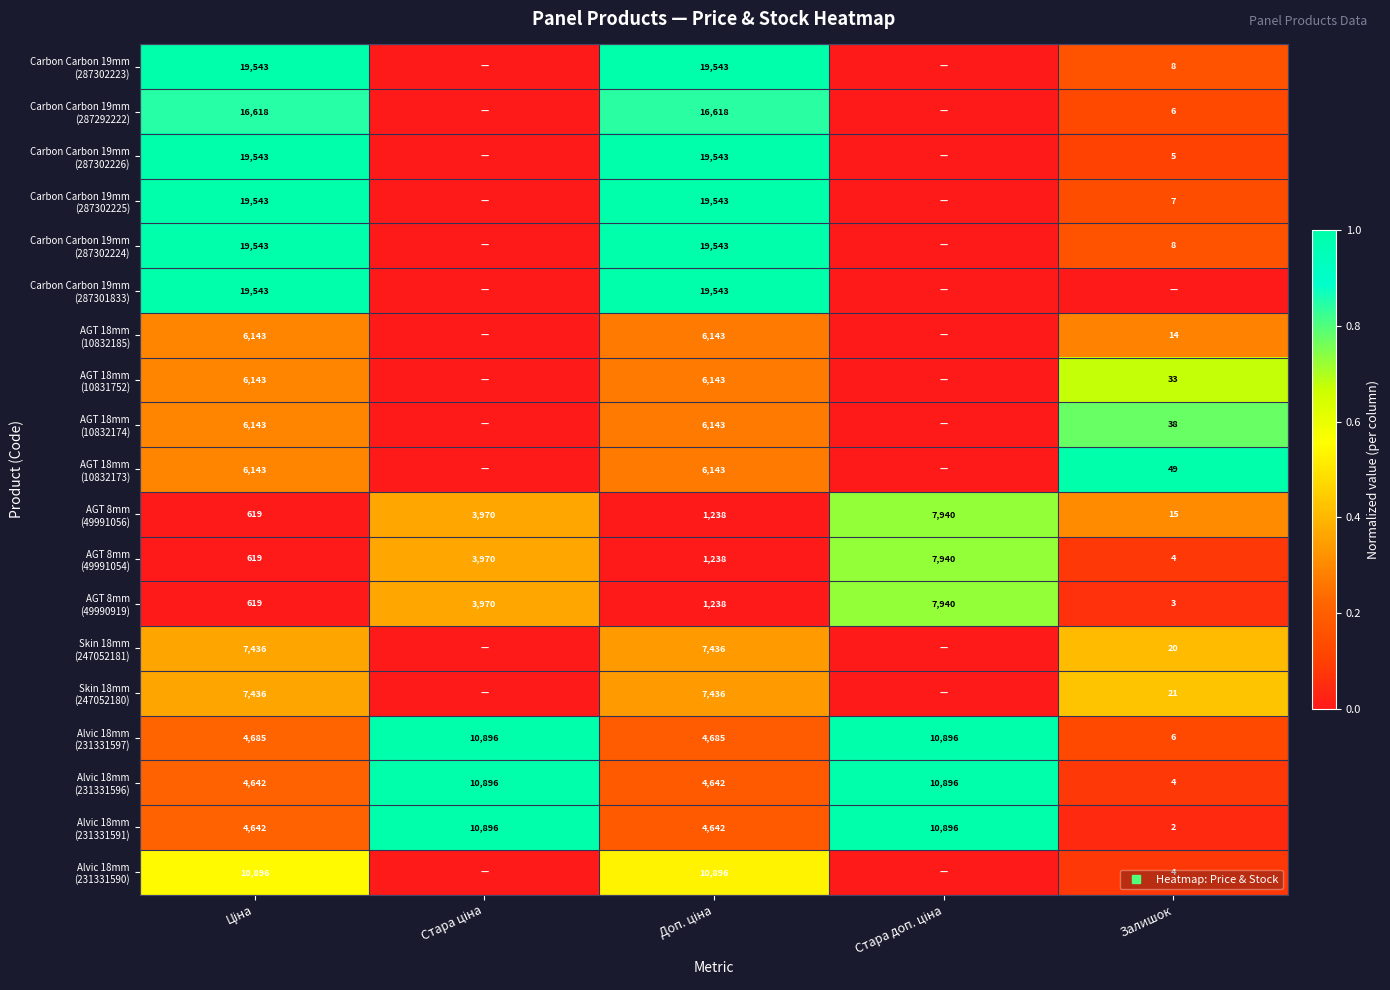

Is the value of Carbon Carbon 19mm (287302225) at Залишок greater than the value of Carbon Carbon 19mm (287292222) at Залишок?

Yes